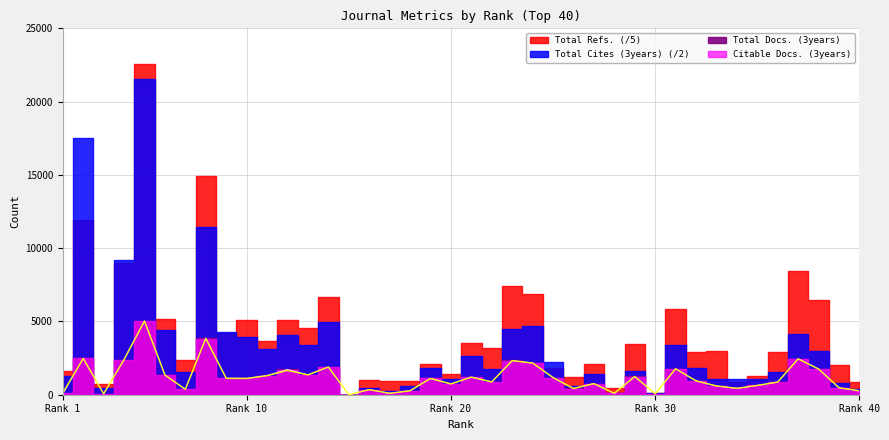

What is the difference between the second highest and minimum values in the Citable Docs. (3years) series?

3836